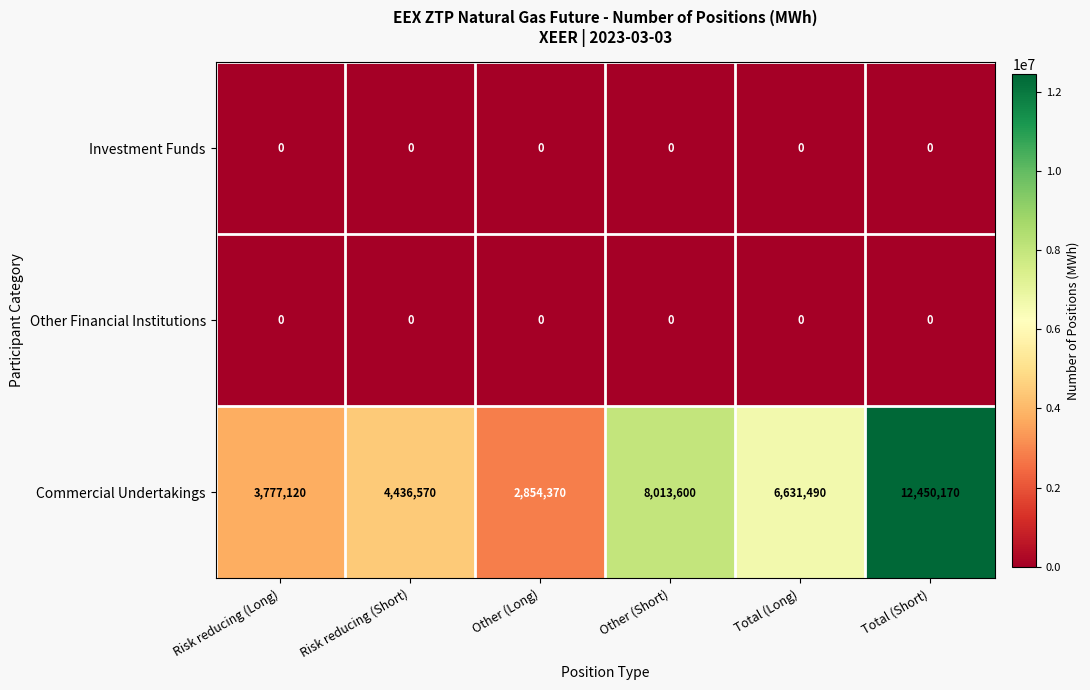

What is the total value across all series at Total (Short)?

12450170